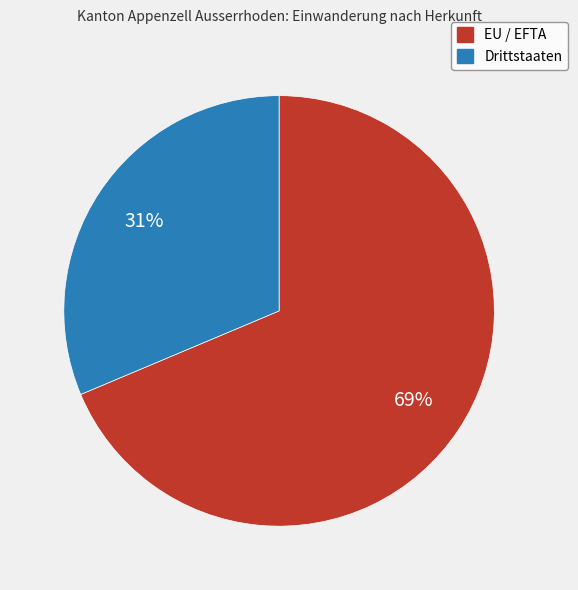

Which has a higher value, EU / EFTA or Drittstaaten?

EU / EFTA